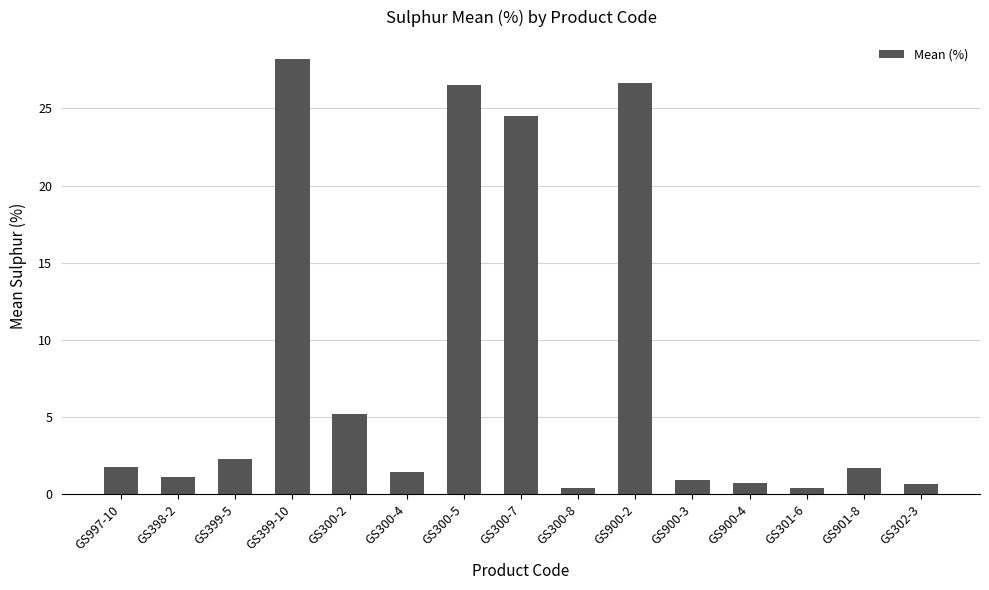

What is the value of the 15th bar from the left?

0.7